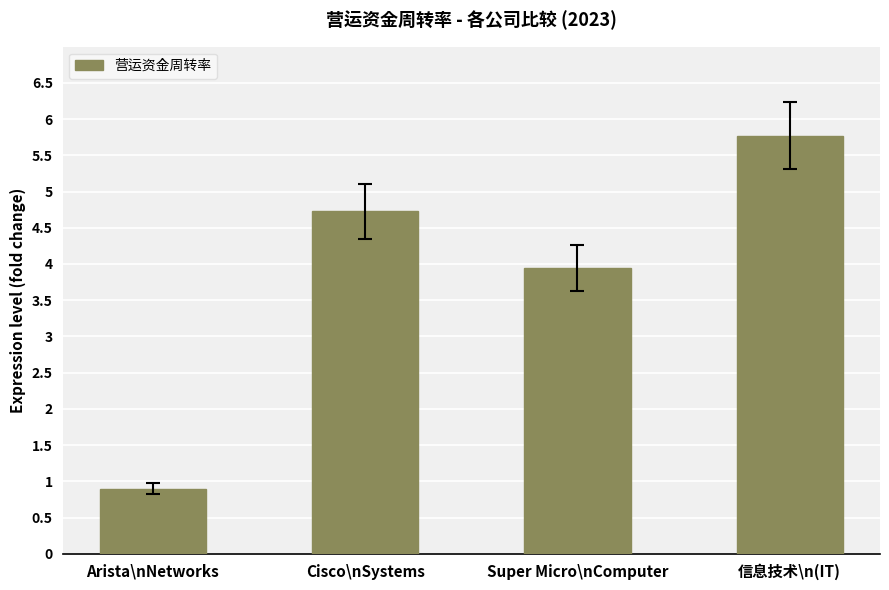

True or false: the data shows 4.7 at Cisco\nSystems.

True